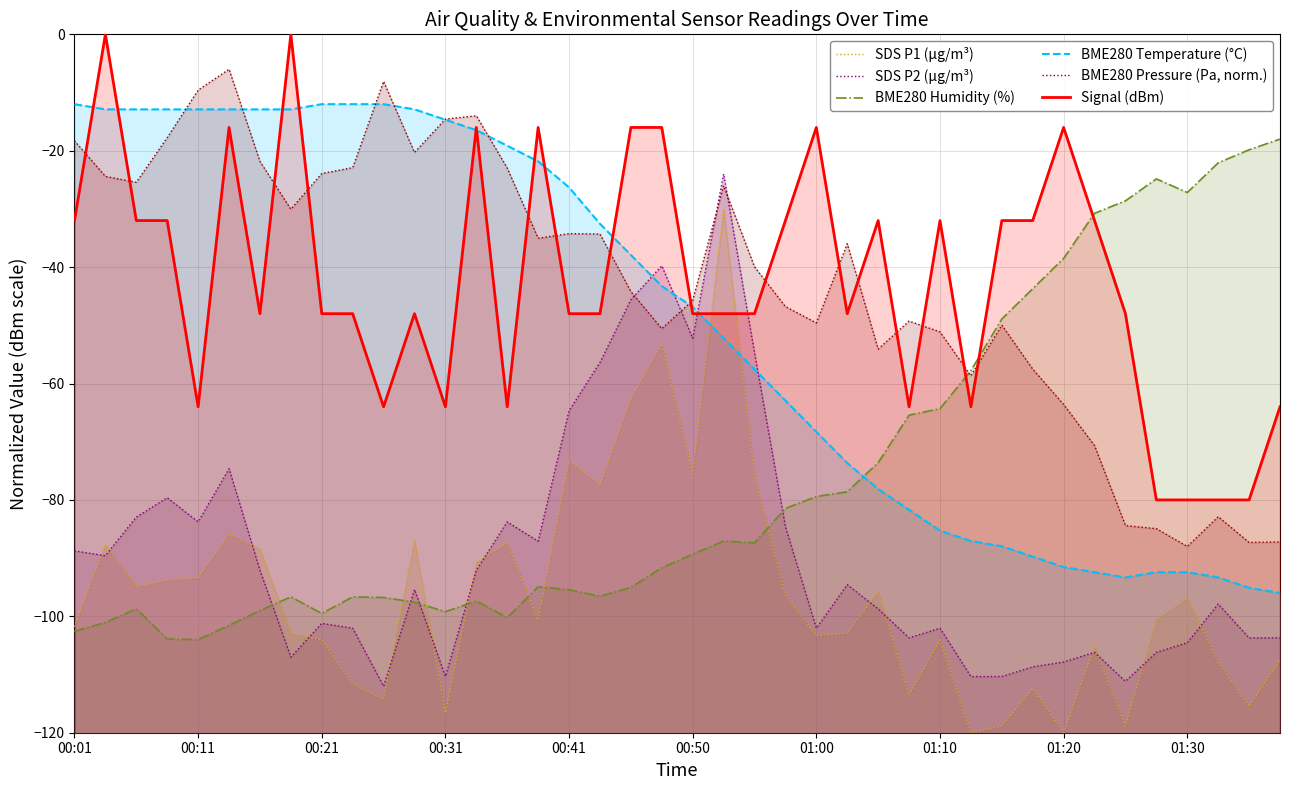

What is the maximum value for BME280 Temperature (°C)?

-12.0